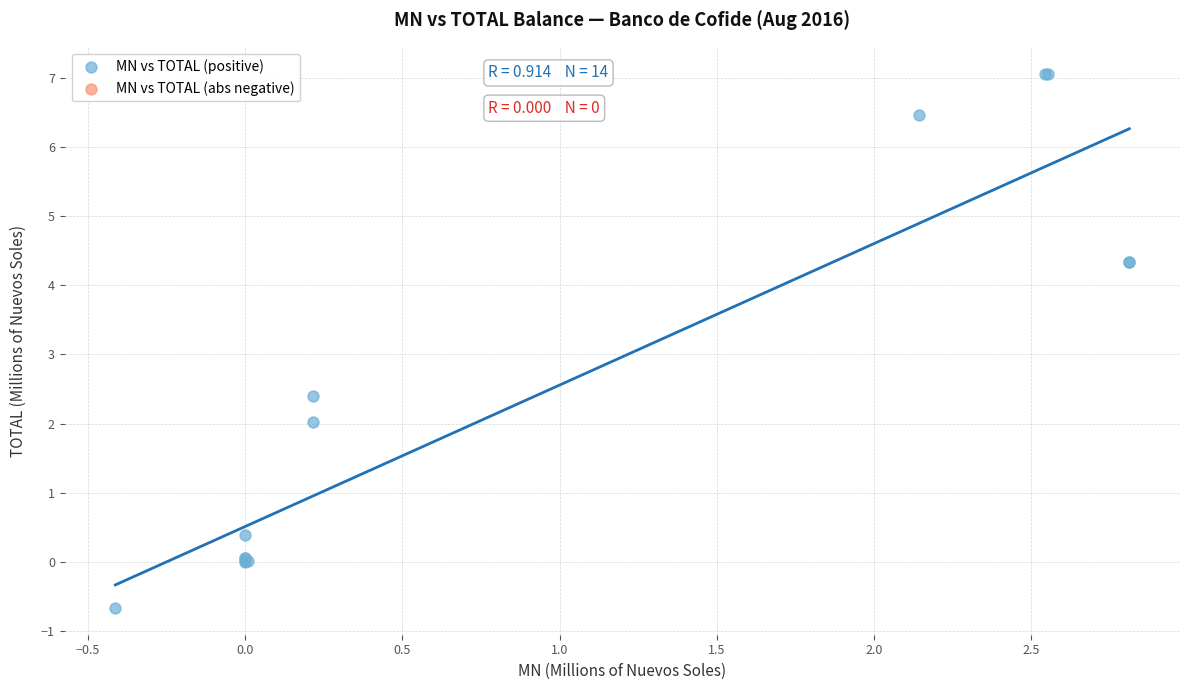

What Y value in the scatter plot is closest to 3?

2.4